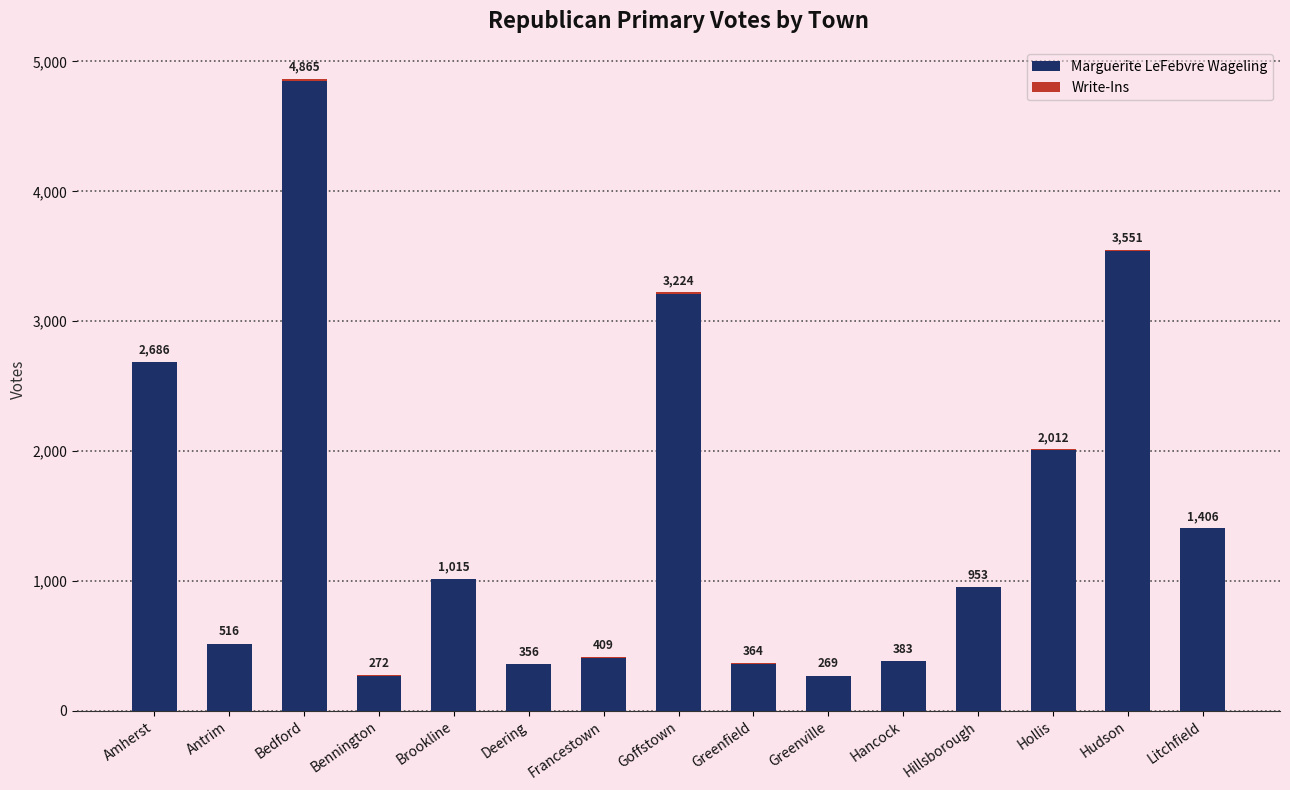

The value of Marguerite LeFebvre Wageling at Brookline is 1010. True or false?

True